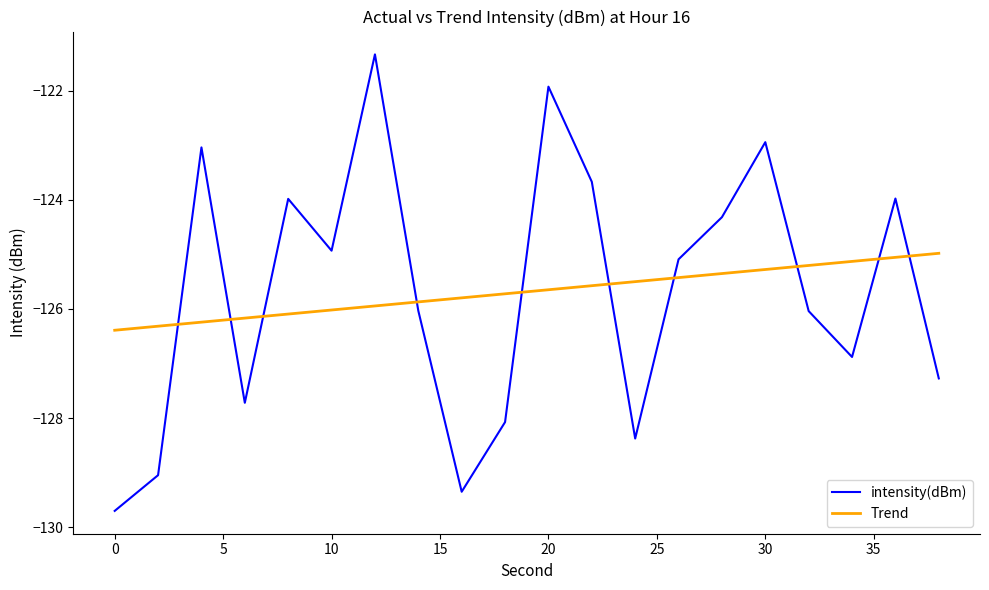

Which series has the largest range (max minus min)?

intensity(dBm)